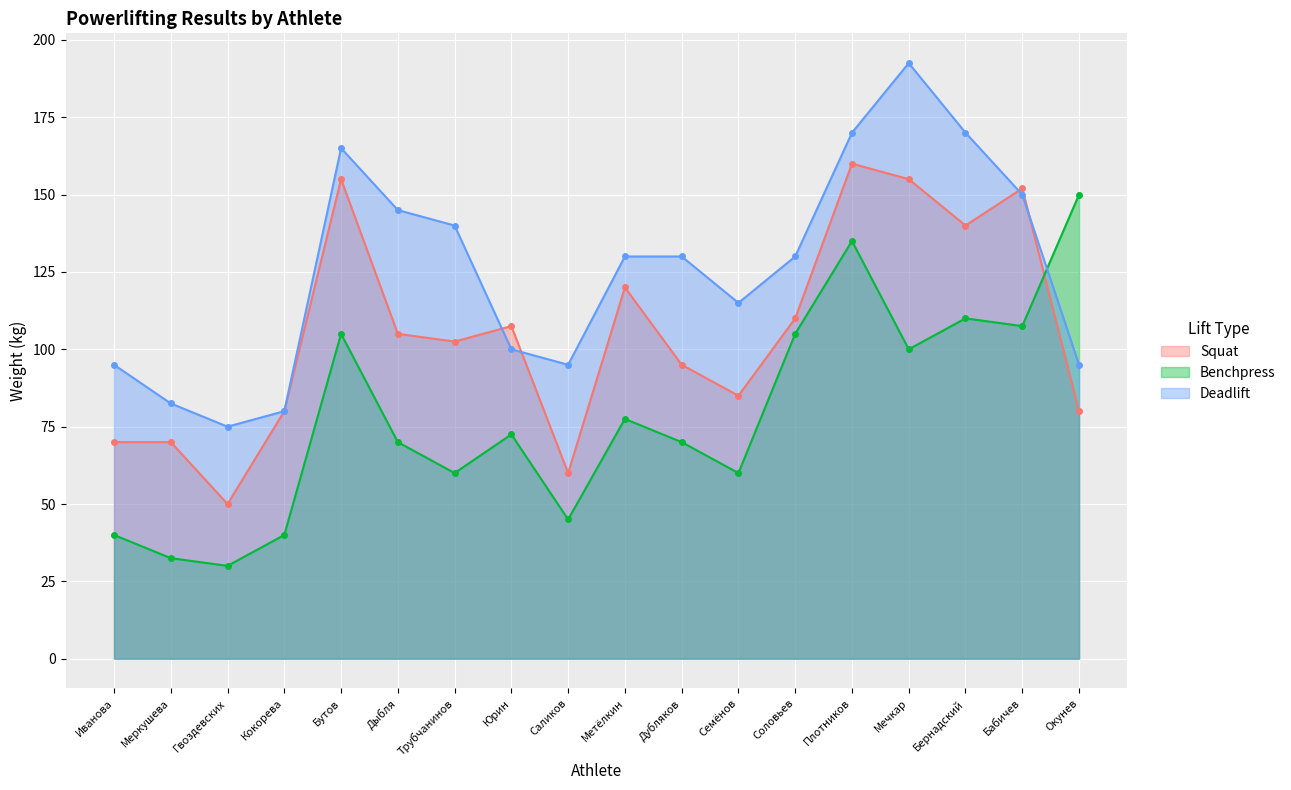

What is the difference between the Squat values at Семёнов and Метёлкин?

35.0